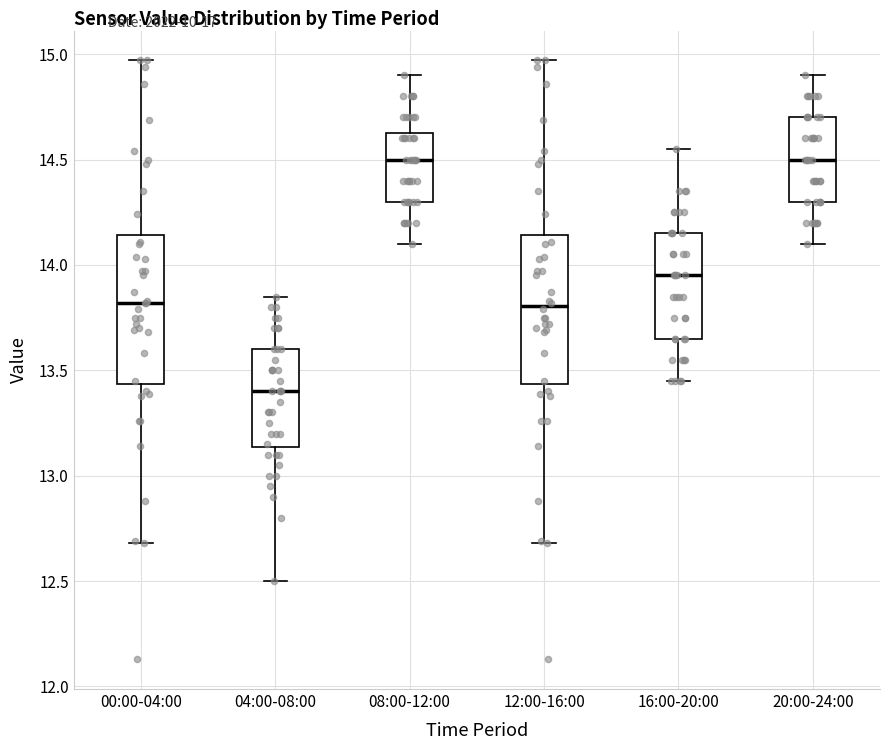

Which box has the lowest median line?

04:00-08:00